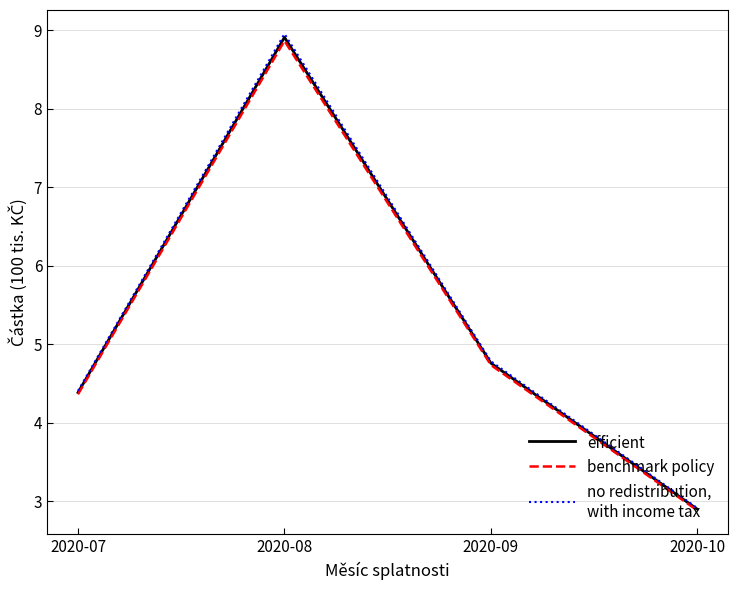

What is the maximum value shown in the chart?

9.0